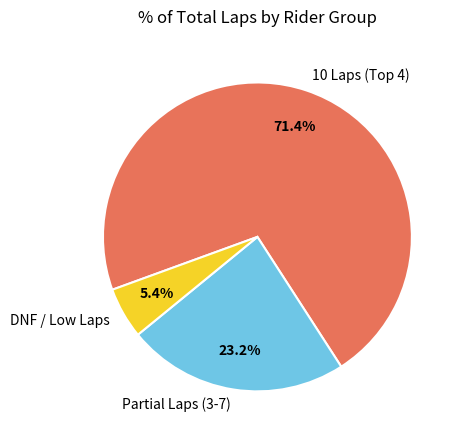

Which category has the smallest portion of the pie?

DNF / Low Laps